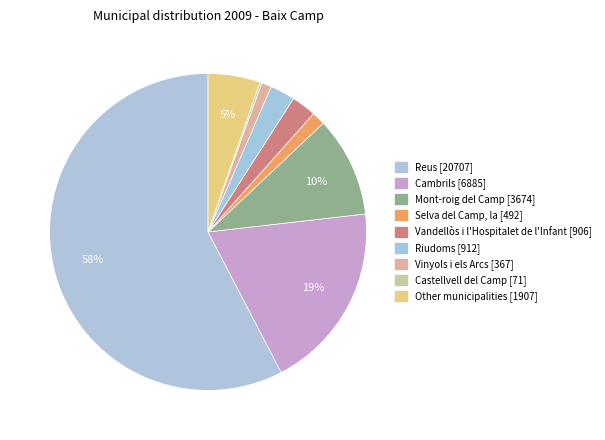

To the nearest percent, what is the difference between the Selva del Camp, la and Vandellòs i l'Hospitalet de l'Infant slice percentages?

1%